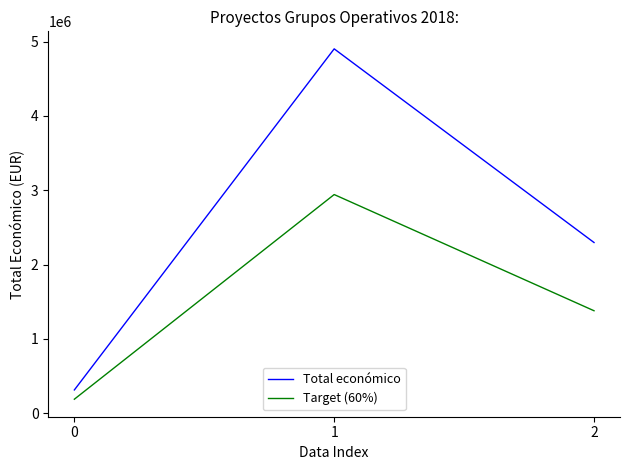

What is the average value of the Total económico series?

2503421.7